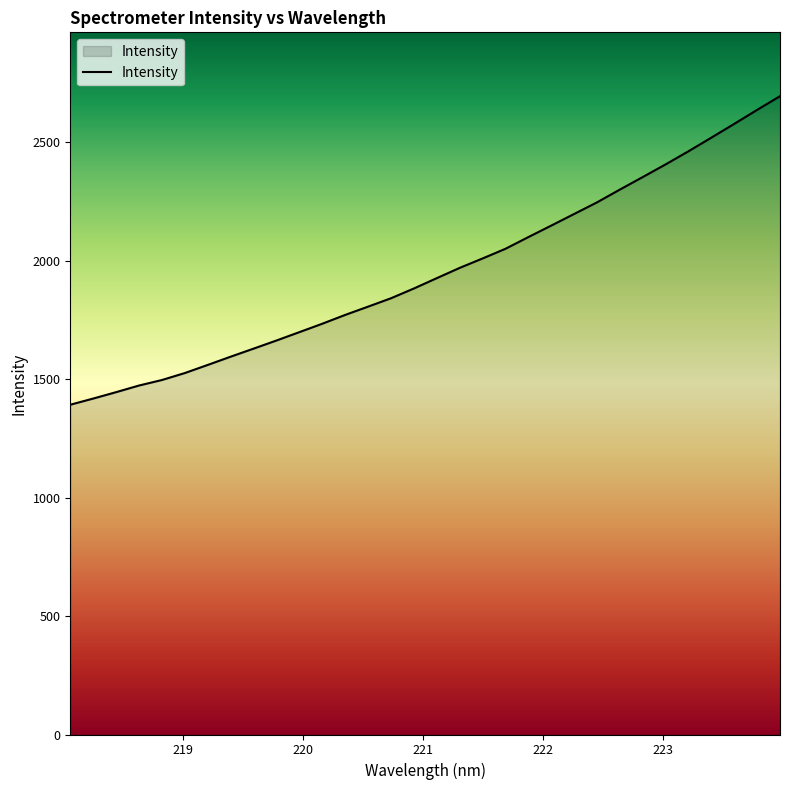

What is the sum of all values?

62512.3